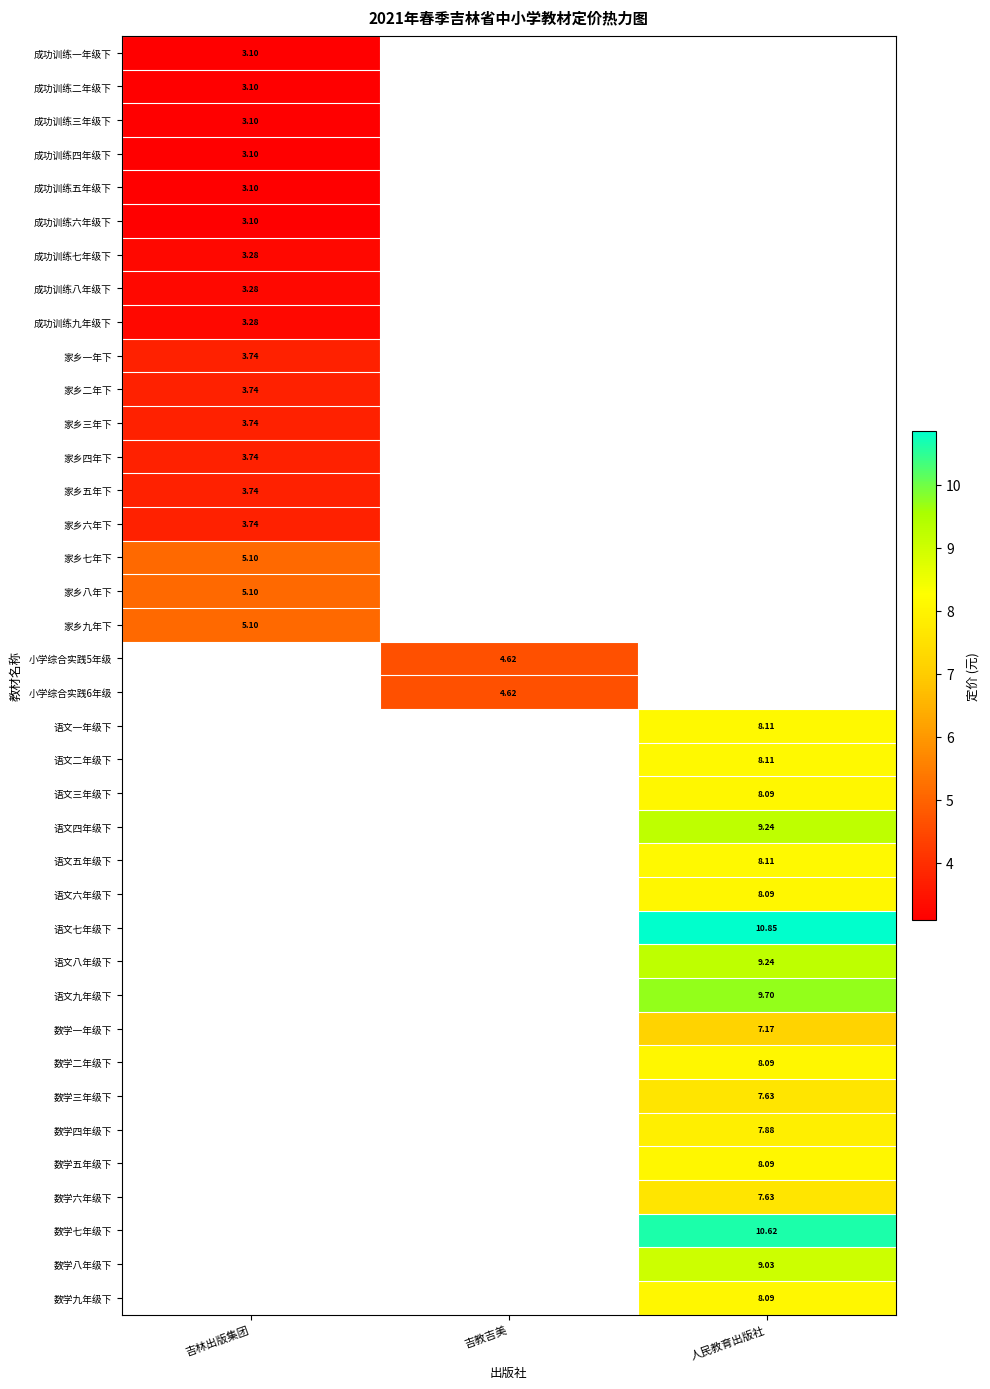

Is the value of 成功训练八年级下 at 吉林出版集团 greater than the value of 数学一年级下 at 人民教育出版社?

No